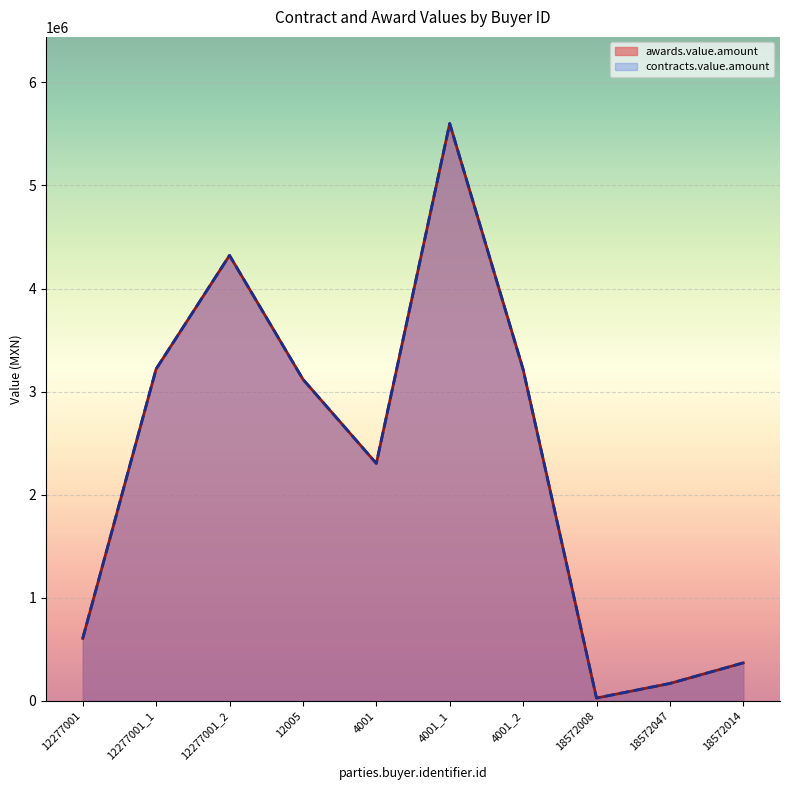

What is the sum of all awards.value.amount values?

22956137.1